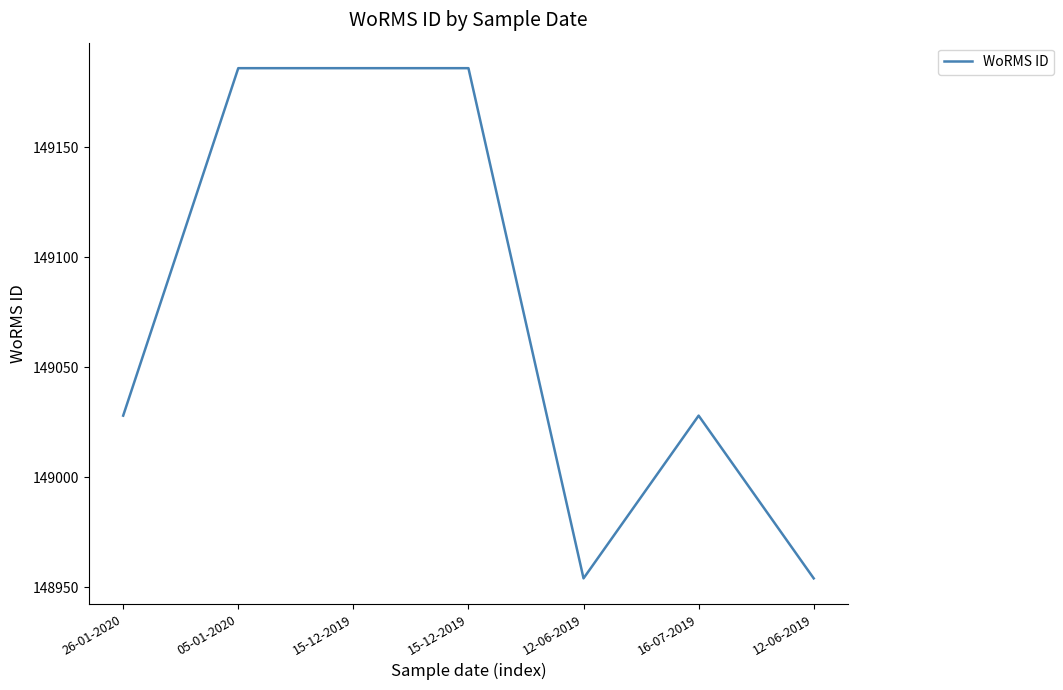

How many distinct data groups are displayed?

1